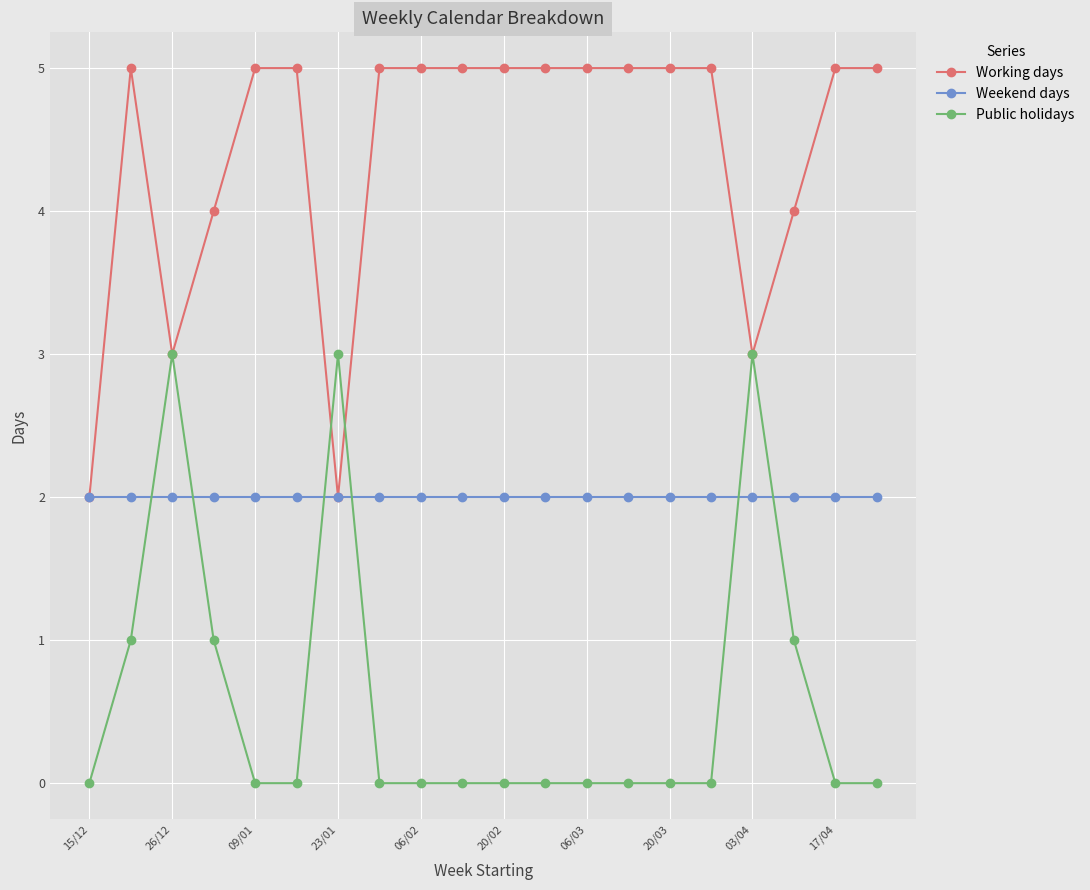

In Working days, how many points are lower than both neighbors (excluding endpoints)?

3